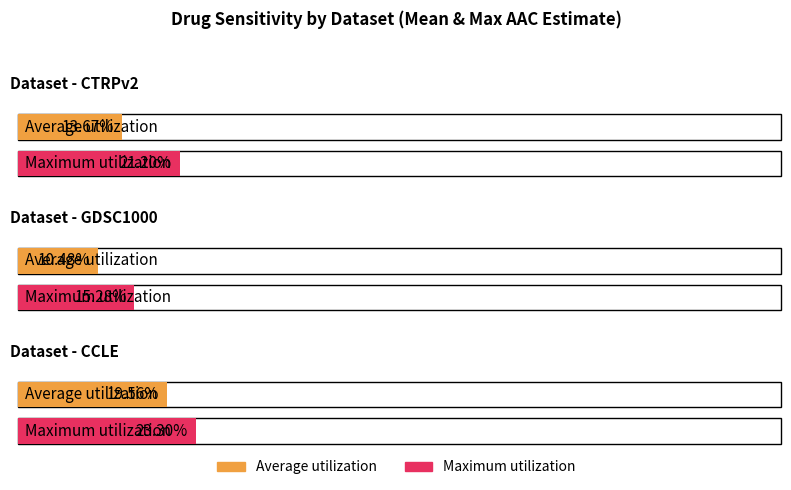

How many series are shown in this chart?

2